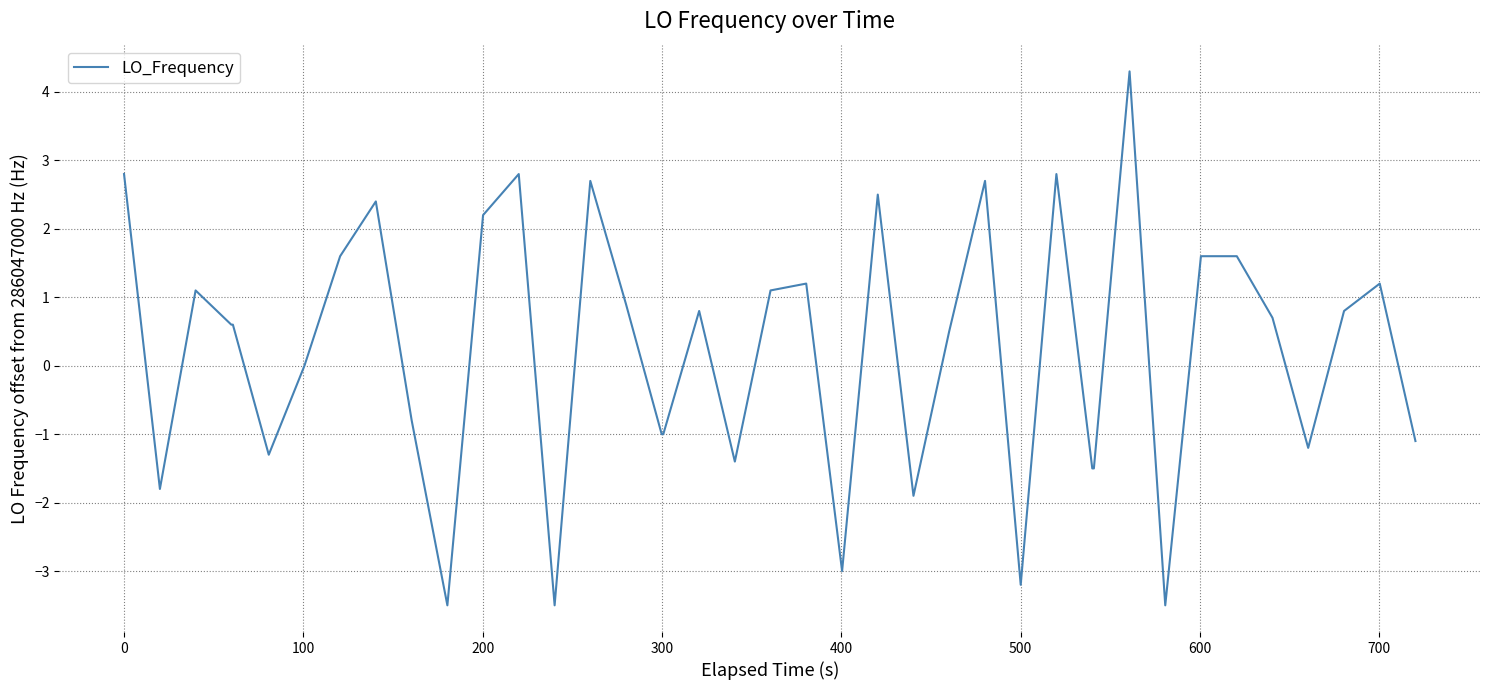

How many lines are shown in the chart?

1